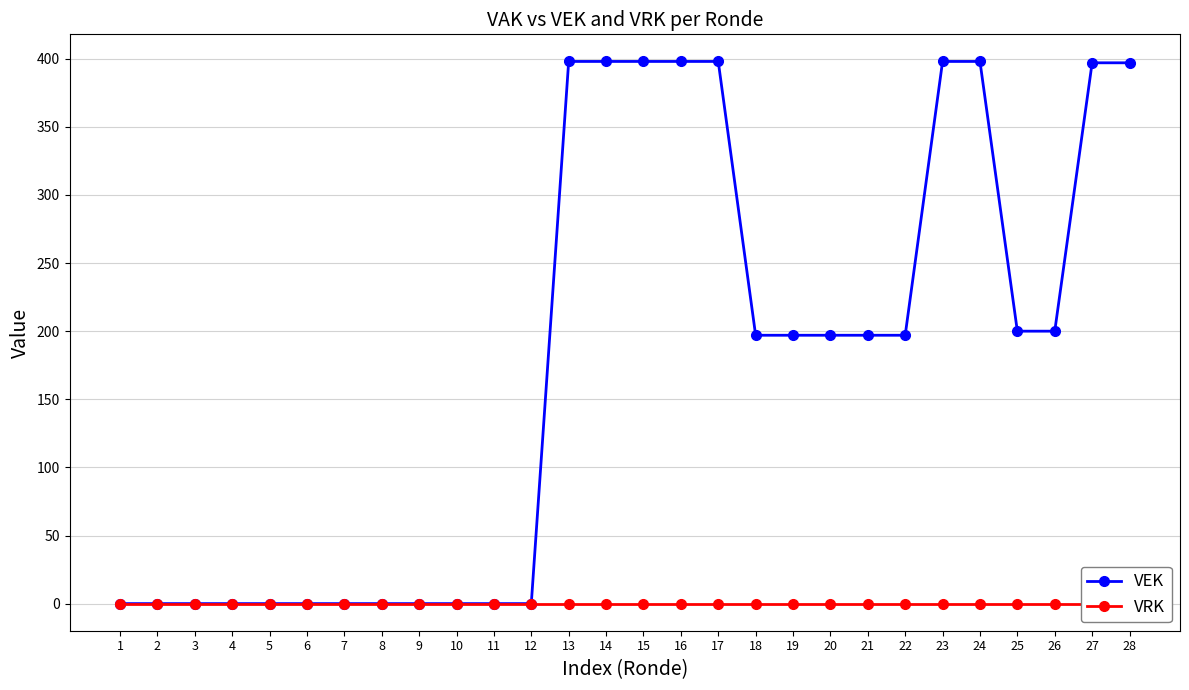

Which category has the highest value in the VEK series?

13